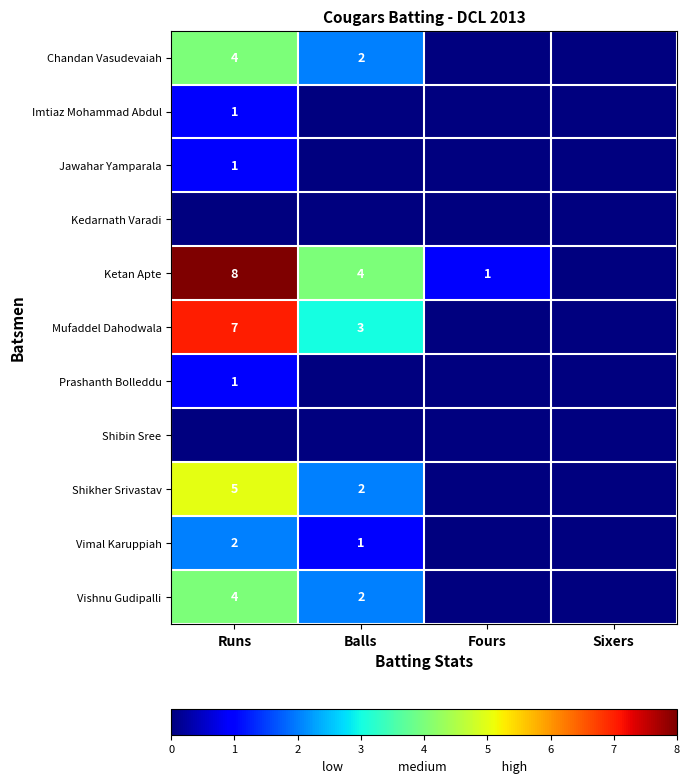

The value of Vimal Karuppiah at Runs is 4. True or false?

False